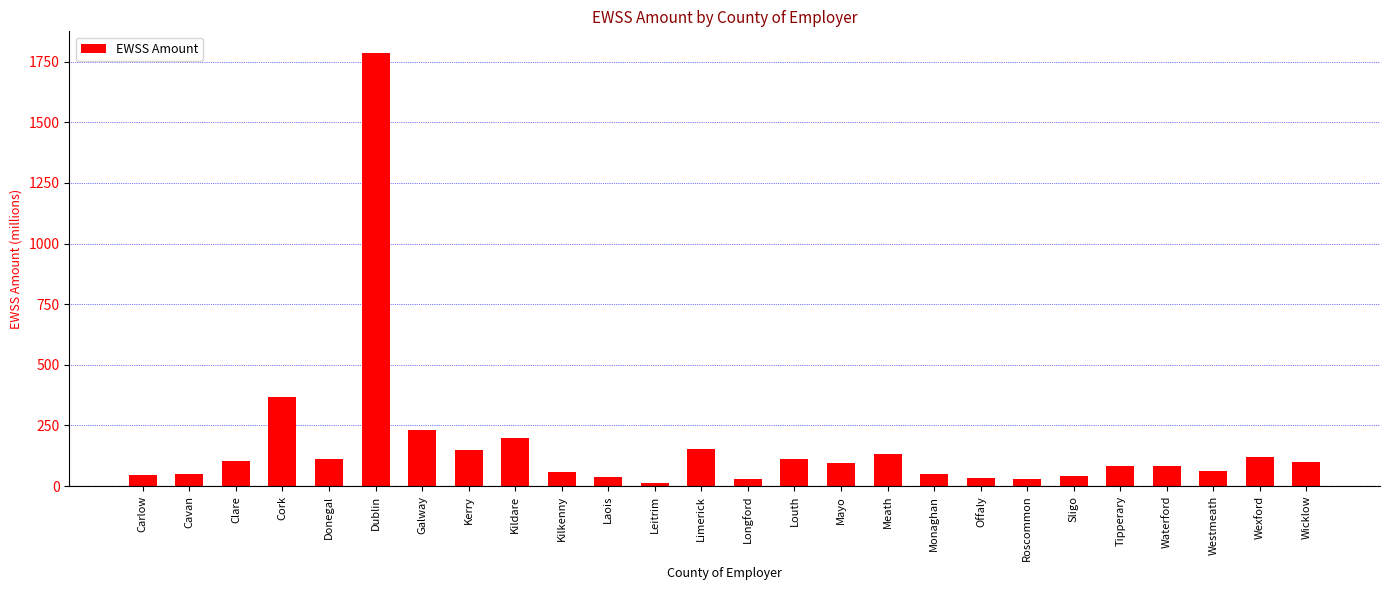

What is the greatest value displayed?

1785.5